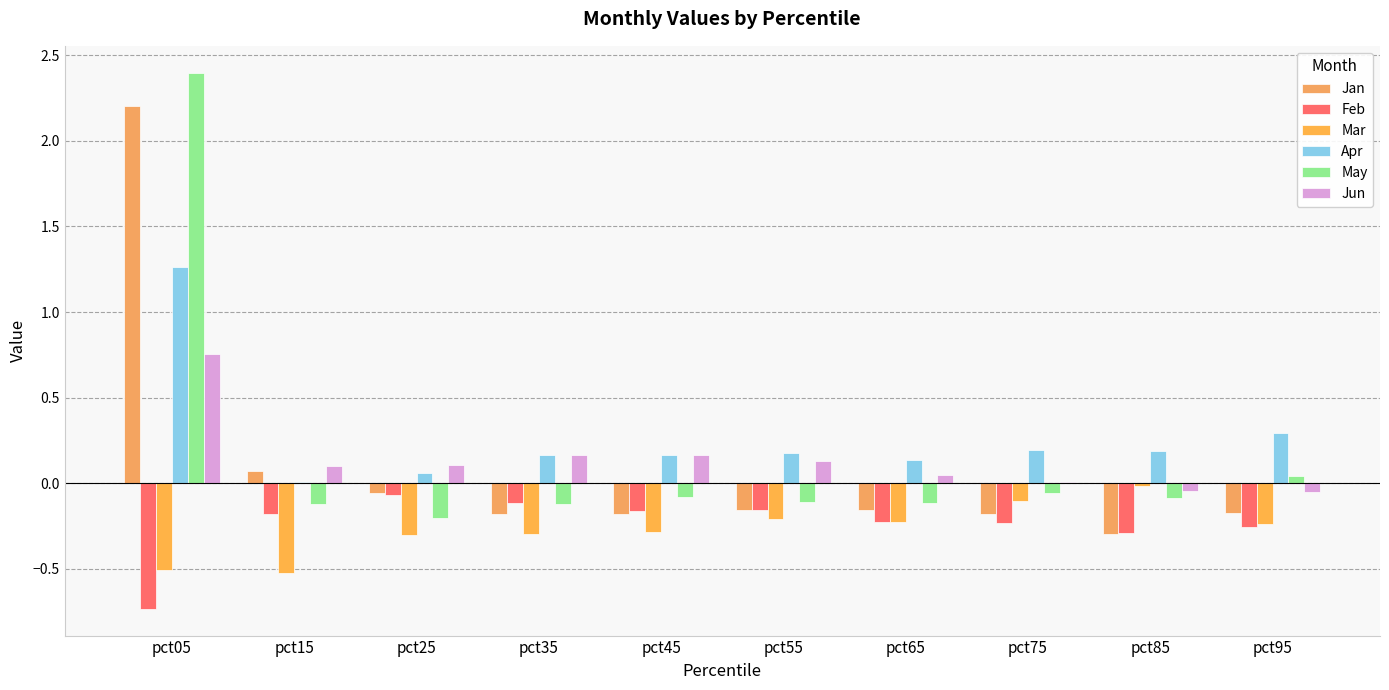

At which label does Jan reach its minimum?

pct85